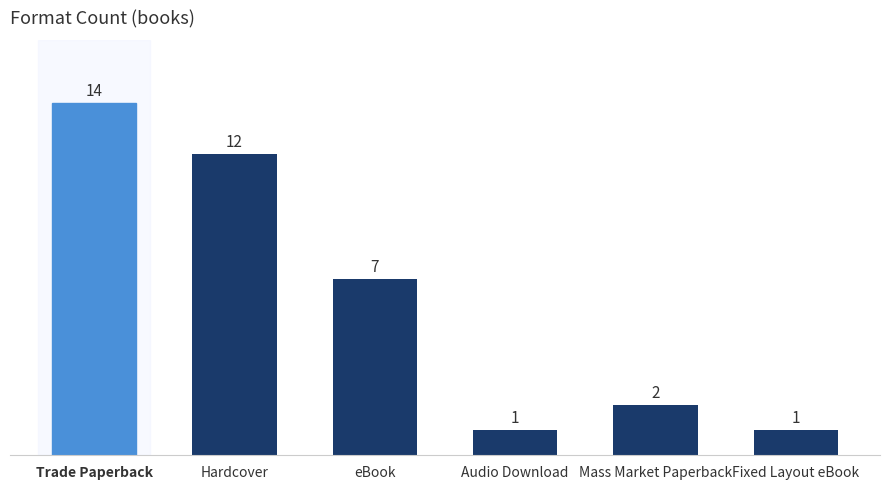

What is the sum of all values?

37